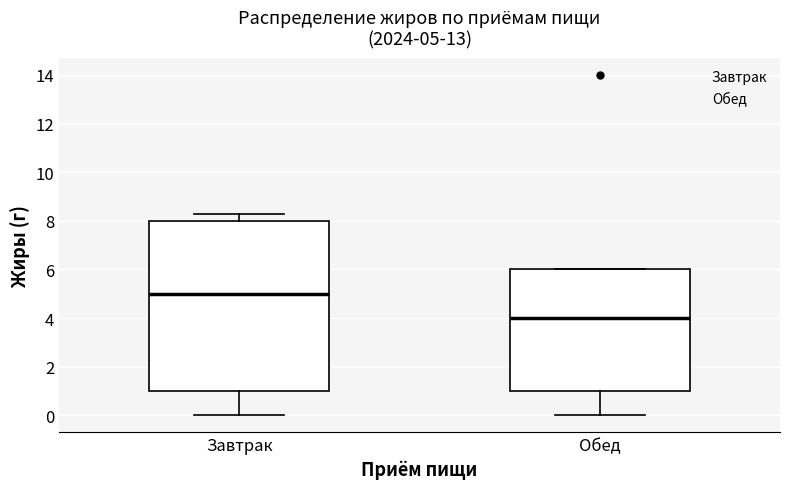

Comparing the boxes themselves (not the whiskers), which one is the tallest?

Завтрак